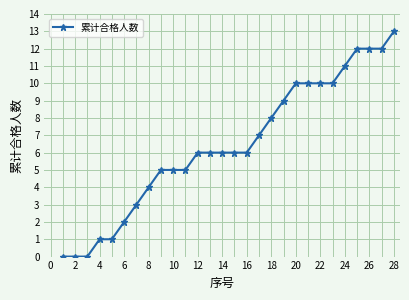

Does the chart display data point markers on the line(s)?

Yes